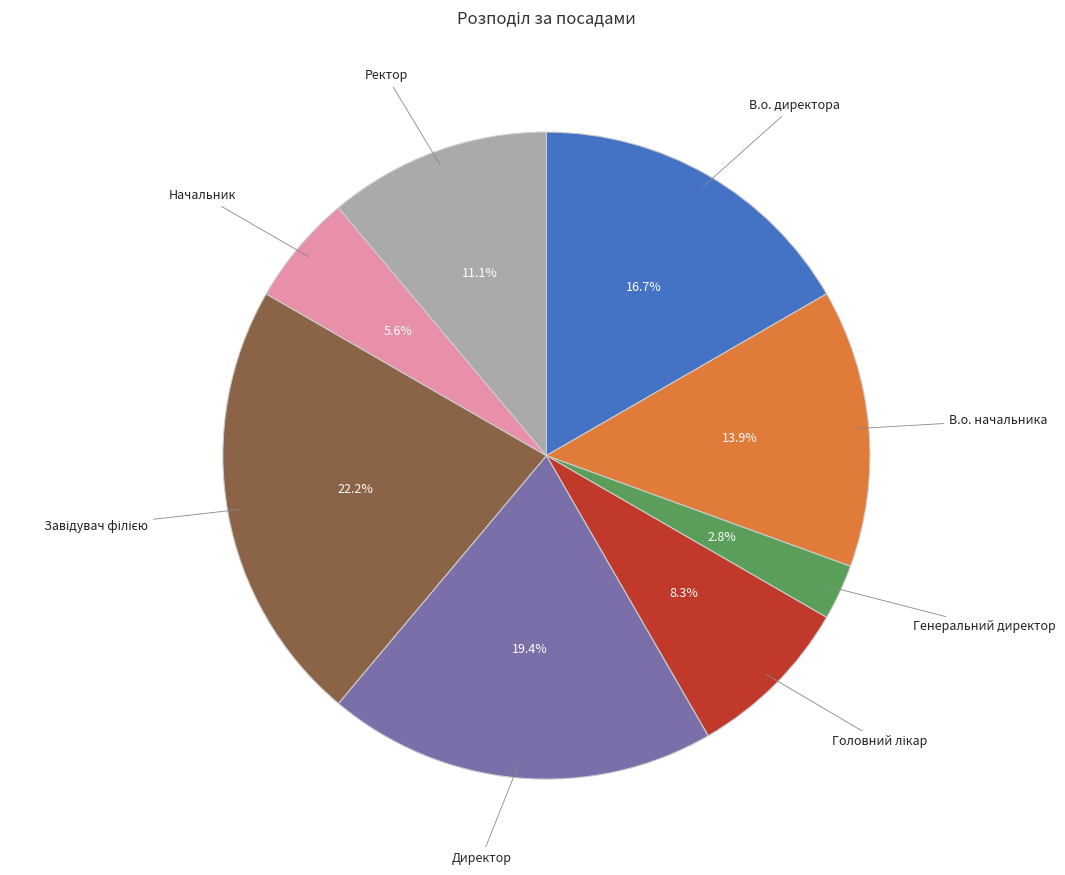

Is there a majority slice in this chart?

No